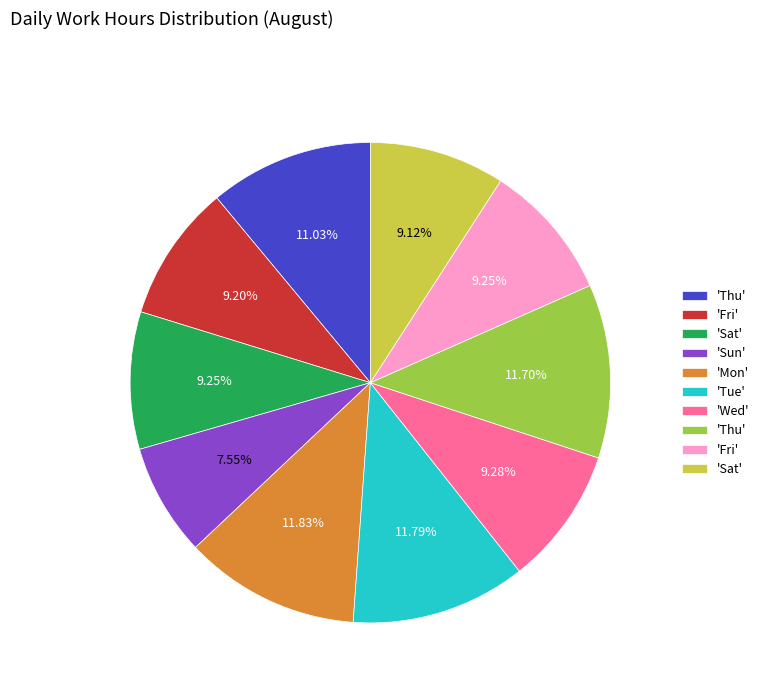

Is there a majority slice in this chart?

No